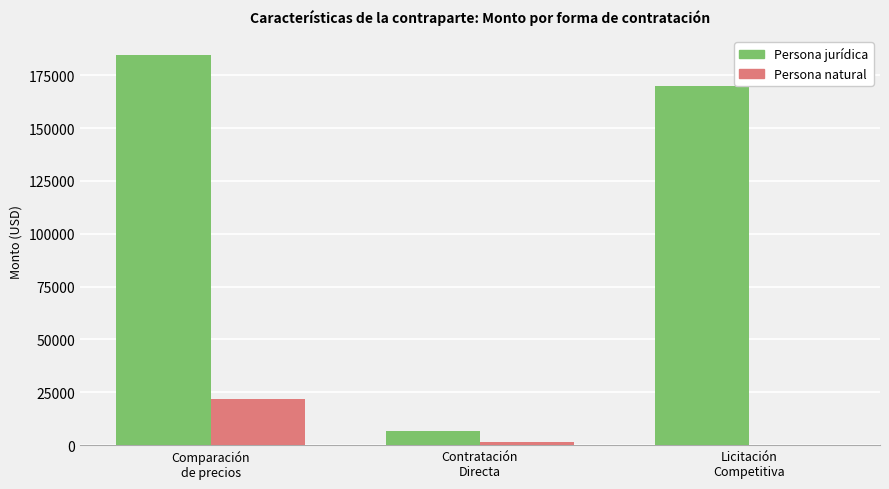

Reading left to right, what are all the values shown in this chart?

Persona jurídica: Comparación
de precios=184317.7	Contratación
Directa=6643.1	Licitación
Competitiva=169978.1
Persona natural: Comparación
de precios=21894.0	Contratación
Directa=1700.0	Licitación
Competitiva=0.0